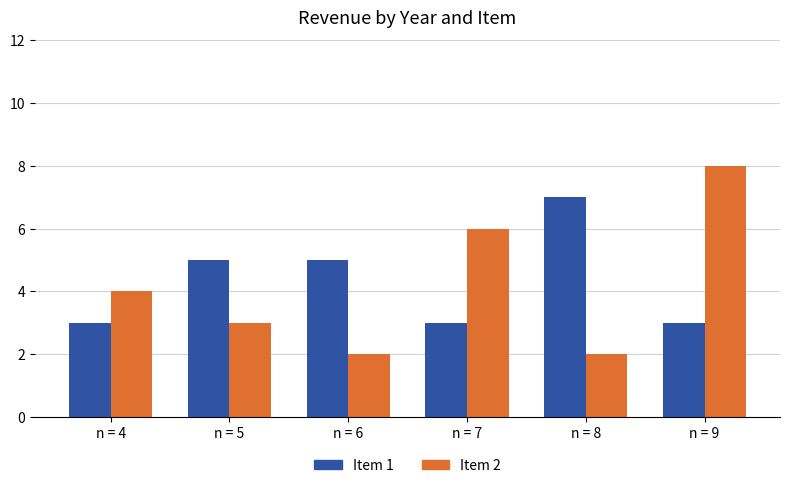

Which series has the largest total across all categories?

Item 1